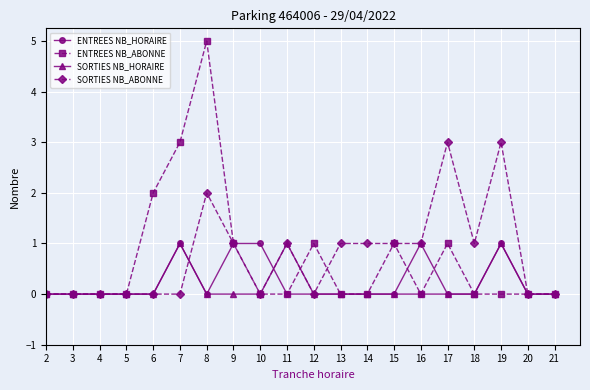

What are all the series names shown in the legend?

ENTREES NB_HORAIRE, ENTREES NB_ABONNE, SORTIES NB_HORAIRE, SORTIES NB_ABONNE